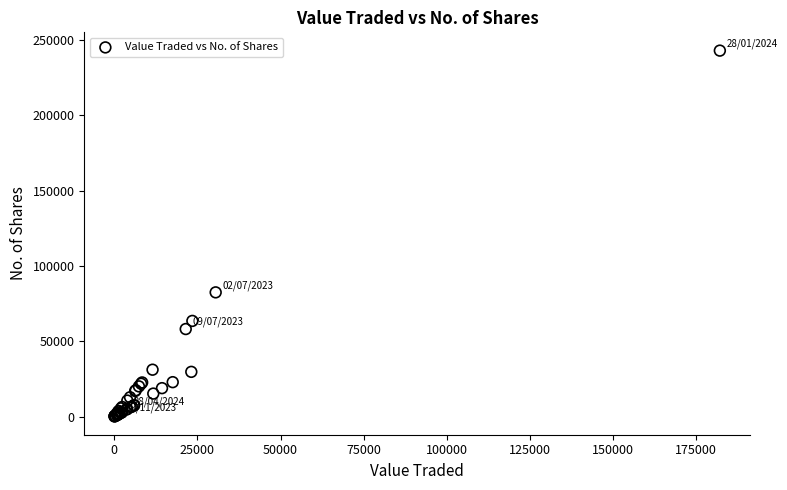

What Y value in the scatter plot is closest to 121462?

82434